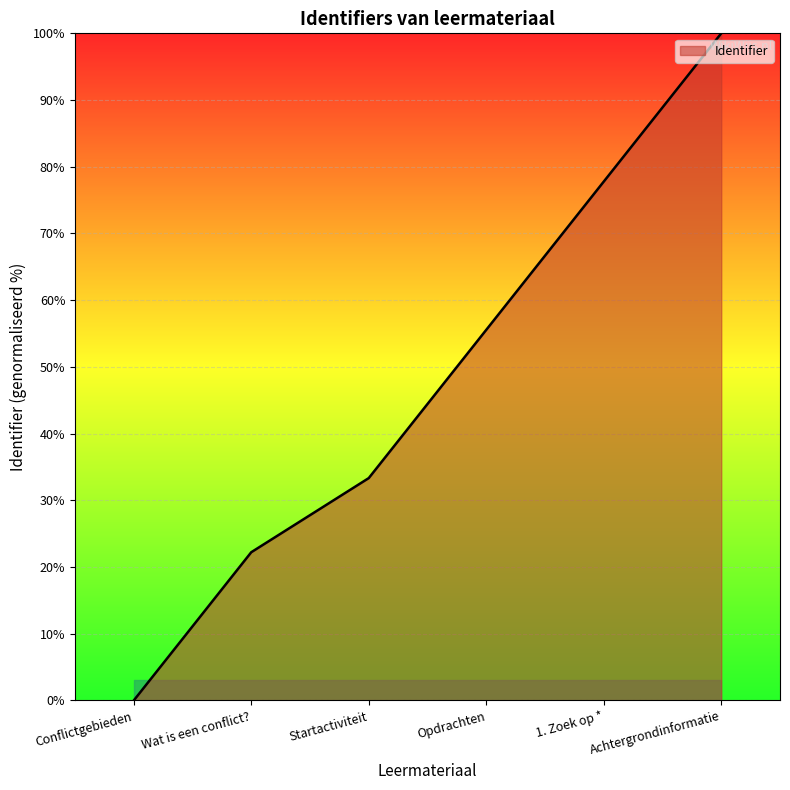

Is it true that the value at Conflictgebieden is -60.3?

False